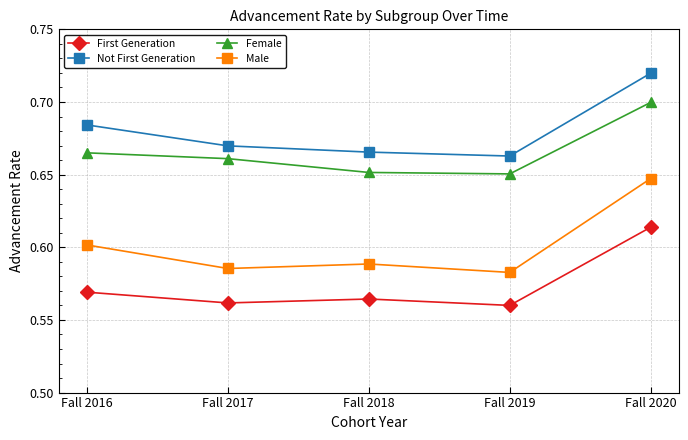

True or false: Not First Generation and Female intersect in this chart.

False